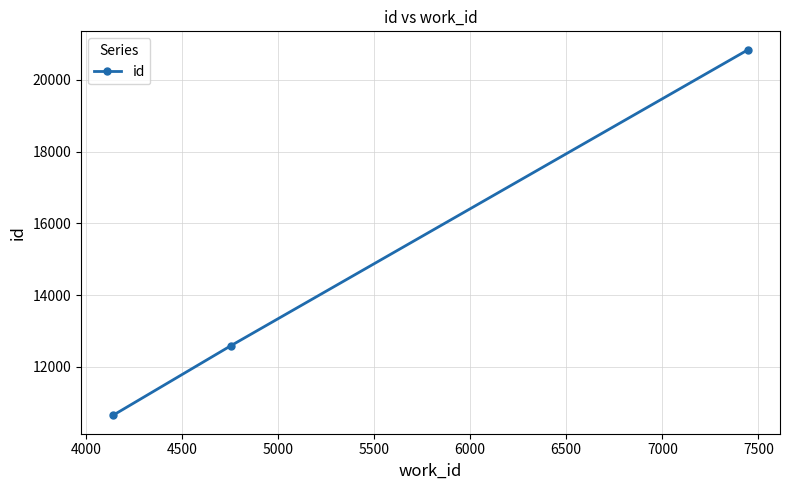

What is the value of the 2nd point from the left?

12584